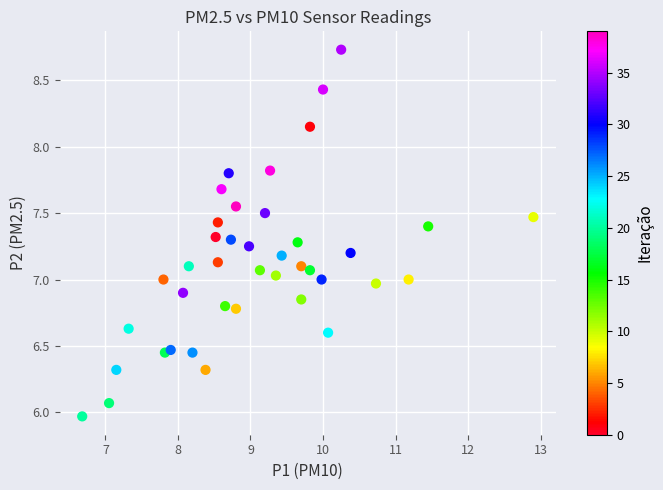

What is the range of X values (max minus min)?

6.2